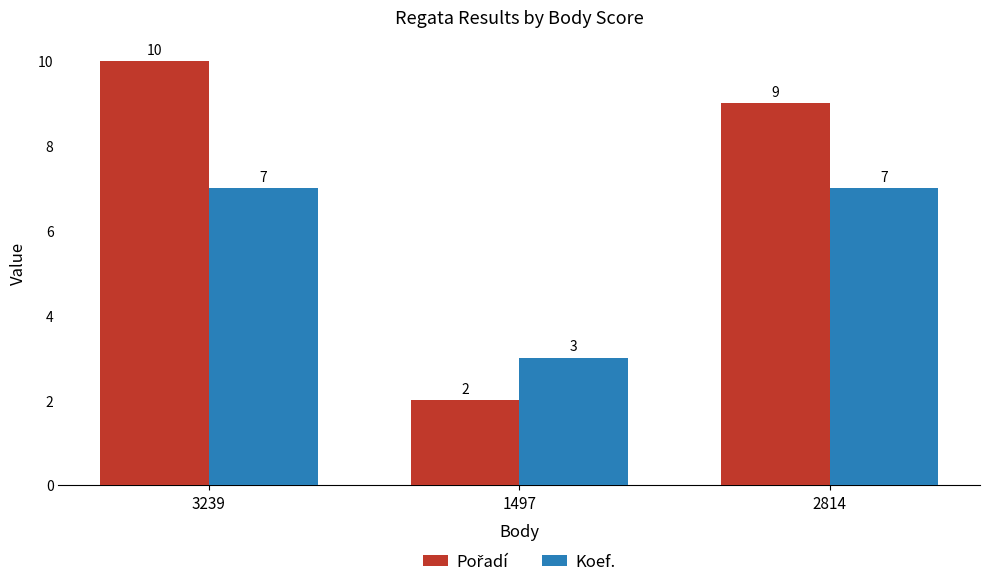

At which category is the sum across all series the highest?

3239